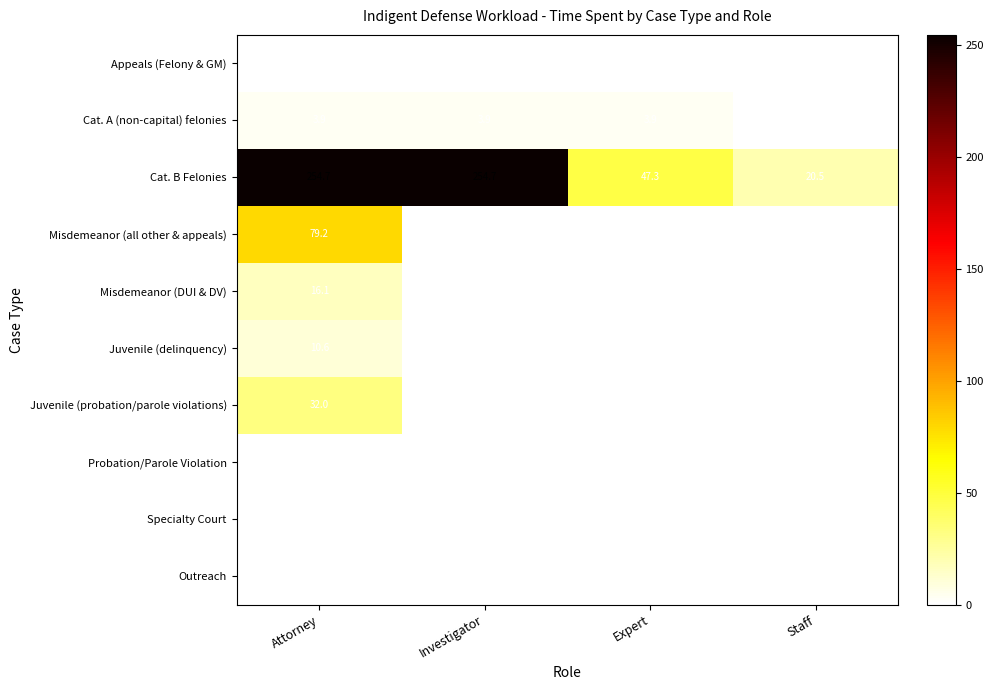

How many data points in Cat. B Felonies are less than 254?

2